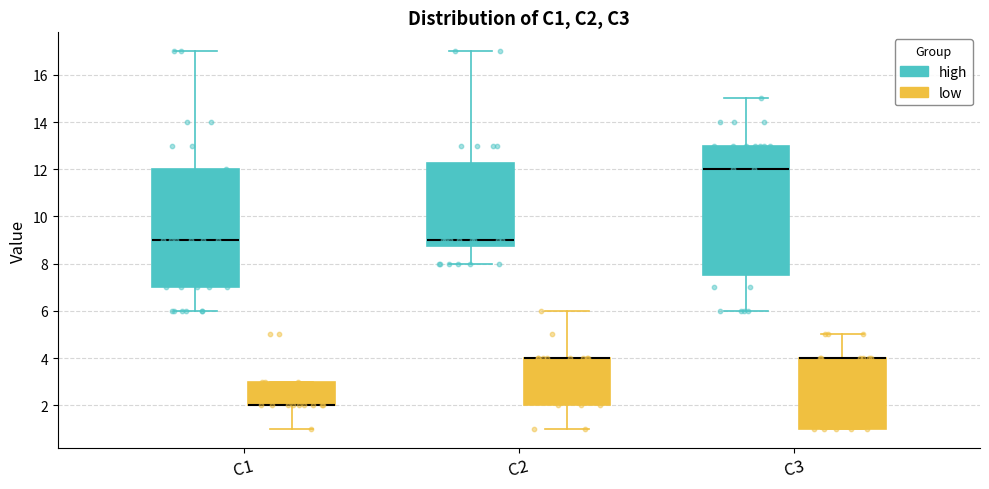

Reading left to right, read every box against the y-axis: the position of its median line, the range the box covers, and the ends of its whiskers. The values are not printed on the chart, so give them approximately, as read against the axis.

C1 (high): median 9.0, box 7.0 to 12.0, whiskers 6.0 to 17.0
C1 (low): median 2.0 (drawn on the box's lower edge), box 2.0 to 3.0, whiskers 1.0 to 3.0
C2 (high): median 9.0, box 8.8 to 12.2, whiskers 8.0 to 17.0
C2 (low): median 4.0 (drawn on the box's upper edge), box 2.0 to 4.0, whiskers 1.0 to 6.0
C3 (high): median 12.0, box 7.6 to 13.0, whiskers 6.0 to 15.0
C3 (low): median 4.0 (drawn on the box's upper edge), box 1.0 to 4.0, whiskers 1.0 to 5.0